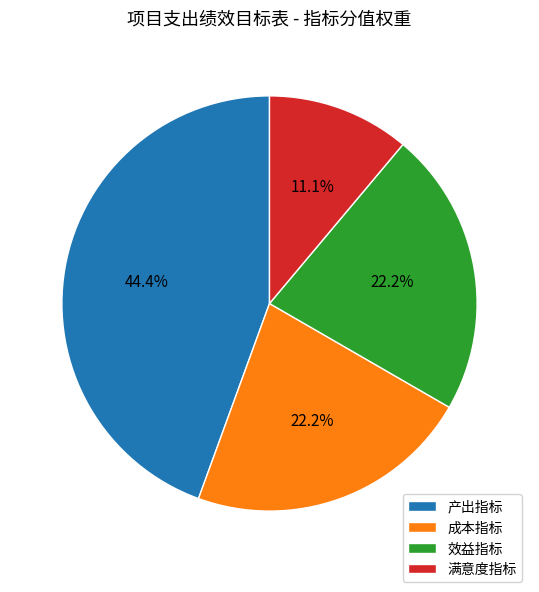

True or false: 成本指标 accounts for 14% of the total.

False